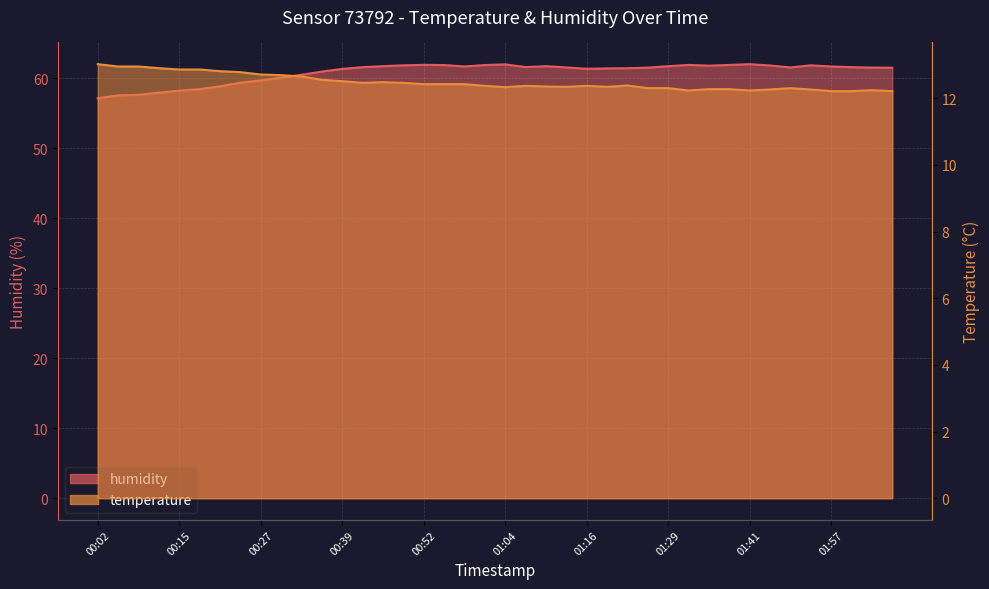

Rank the categories by humidity value from lowest to highest.

00:02, 00:06, 00:09, 00:12, 00:15, 00:18, 00:21, 00:24, 00:27, 00:30, 00:33, 00:36, 00:39, 01:16, 01:19, 01:23, 02:07, 01:26, 02:03, 01:13, 01:47, 00:43, 02:00, 01:07, 00:58, 01:57, 00:46, 01:10, 01:29, 01:35, 01:44, 00:49, 01:51, 00:55, 01:01, 01:32, 01:38, 00:52, 01:04, 01:41